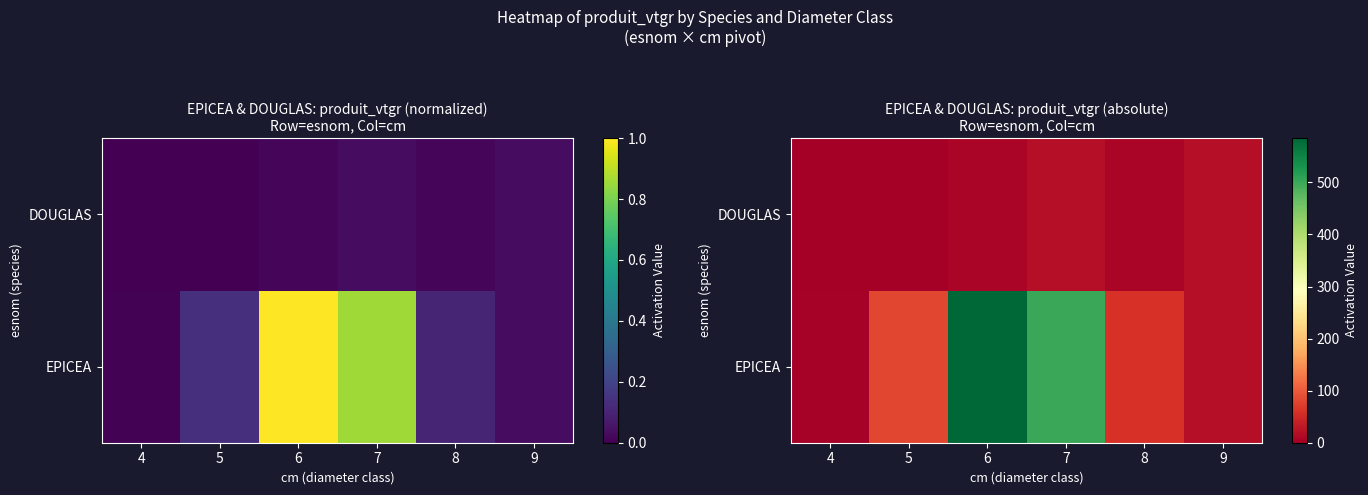

What is the difference between the highest and lowest values at 5?

81.5